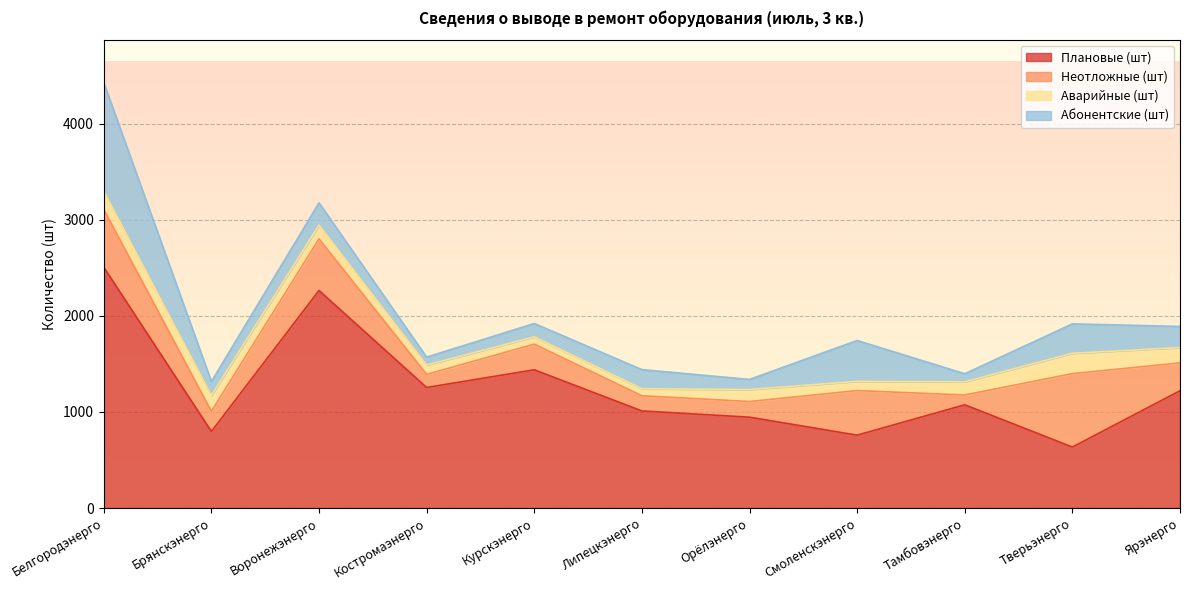

What is the sum of all Неотложные (шт) values?

3693